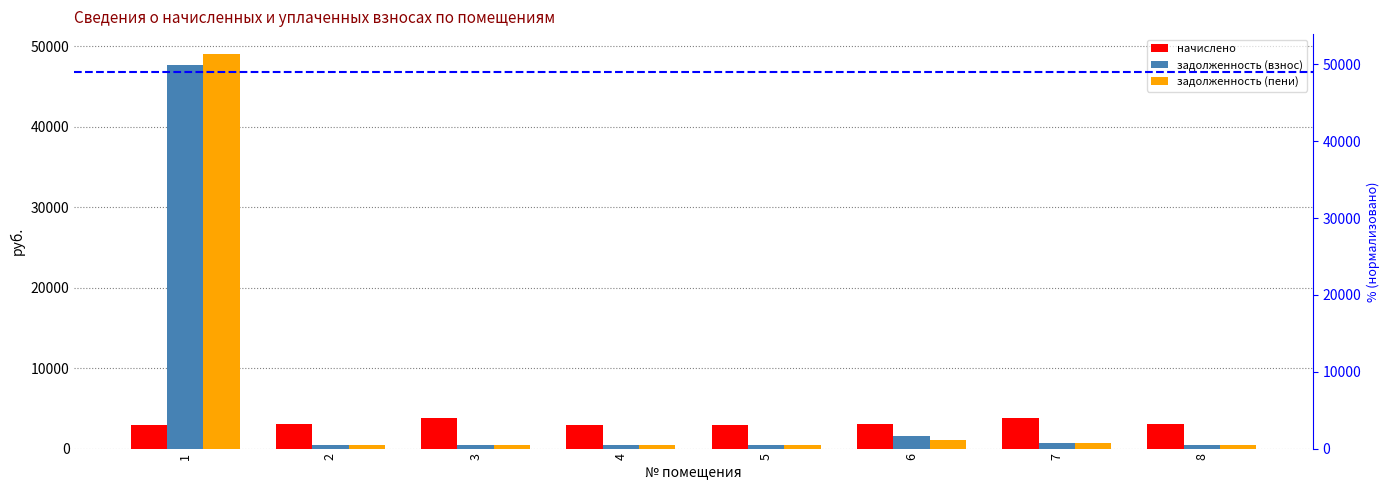

Is the value of начислено at 2 greater than the value of задолженность (взнос) at 7?

Yes